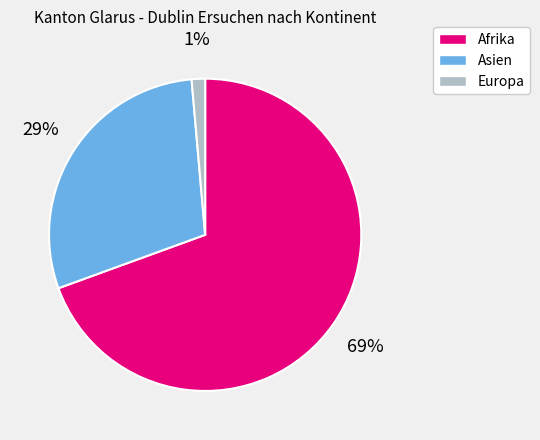

Is there a majority slice in this chart?

Yes